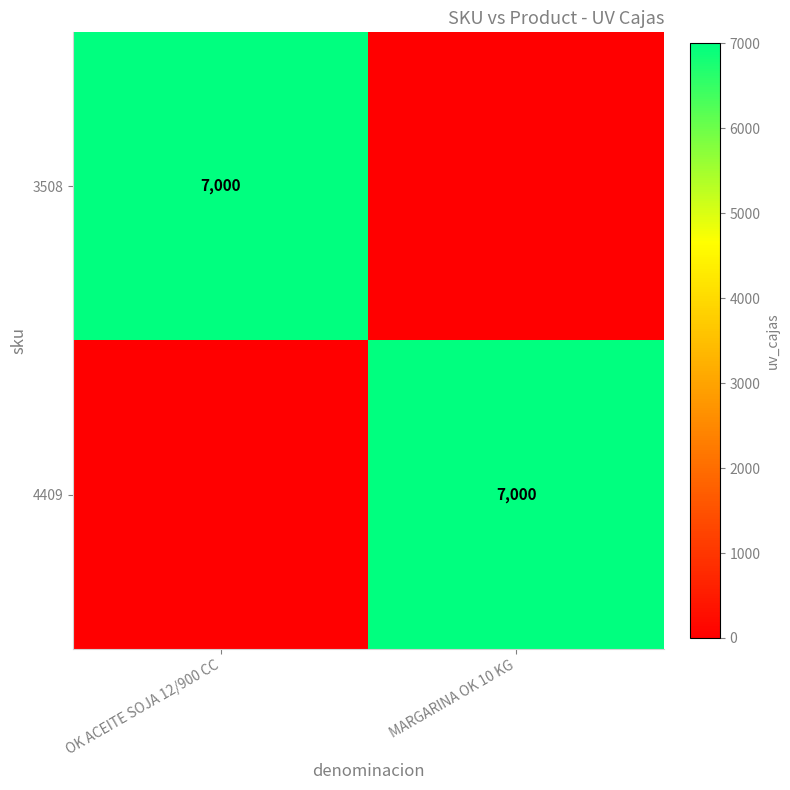

True or false: 3508 has a value of 10783 at OK ACEITE SOJA 12/900 CC.

False